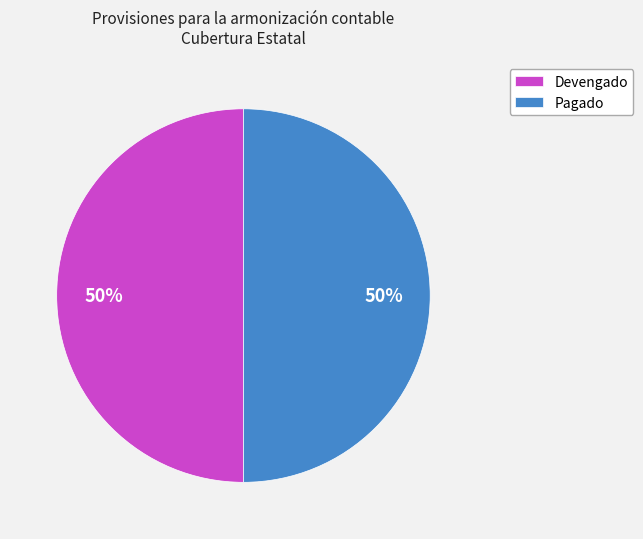

What is the ratio of the value at Pagado to the value at Devengado?

1.0